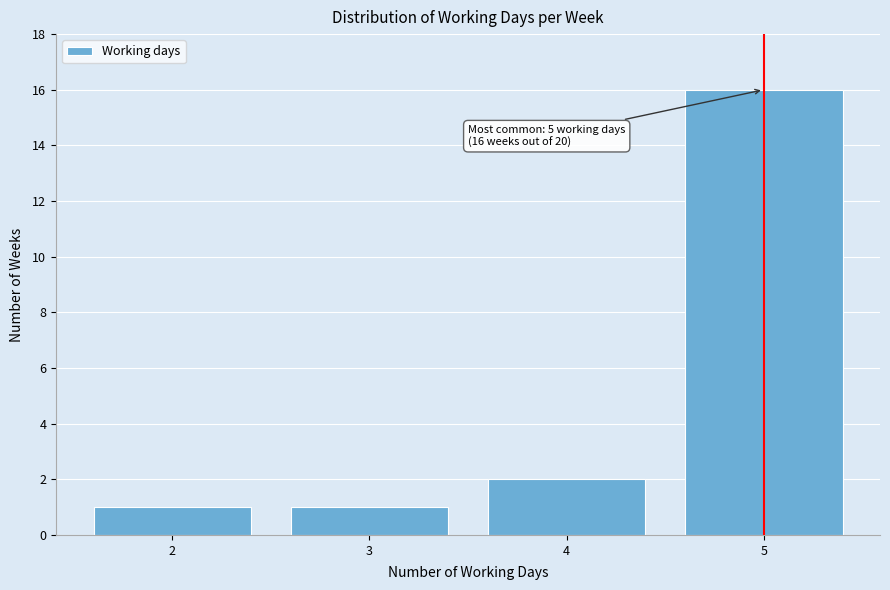

Reading left to right, transcribe all the data shown in this chart.

1	1	2	16